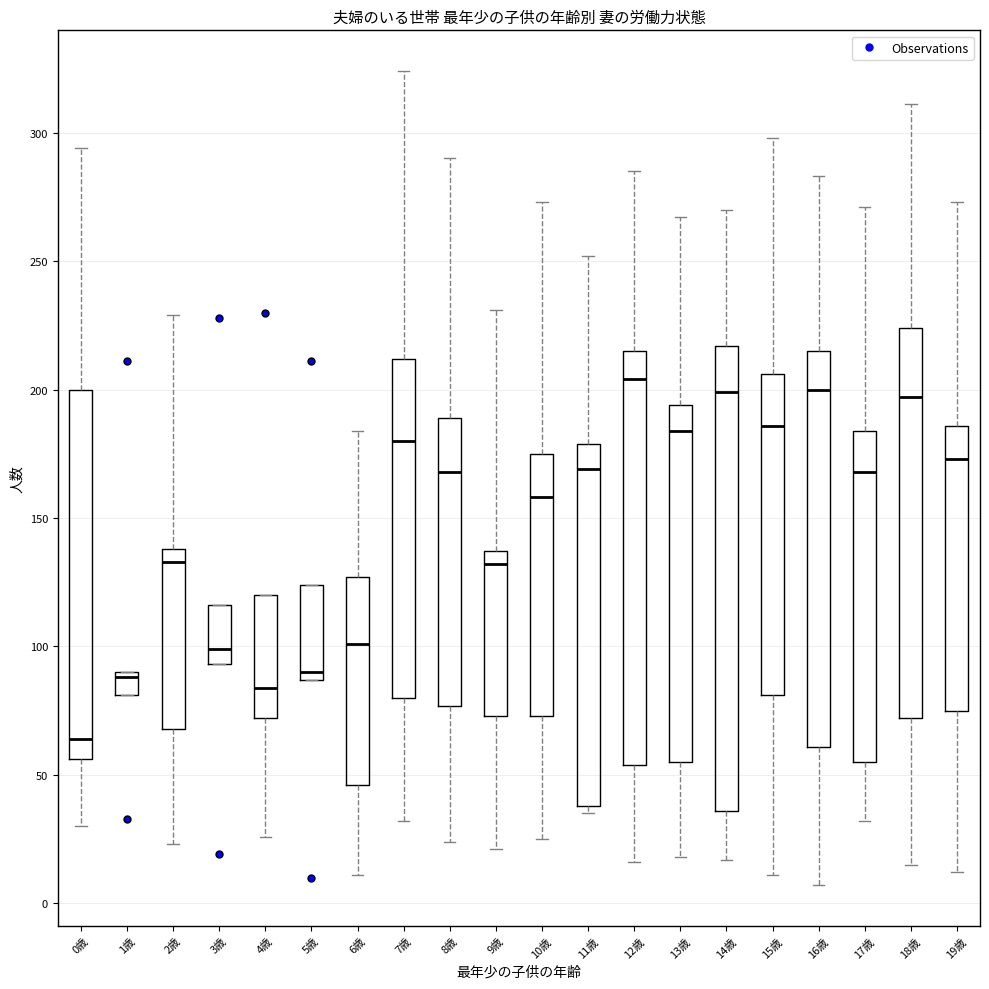

Where does the upper whisker of the box for 17歳 end on the y-axis? The values are not printed on the chart, so give them approximately, as read against the axis.

270